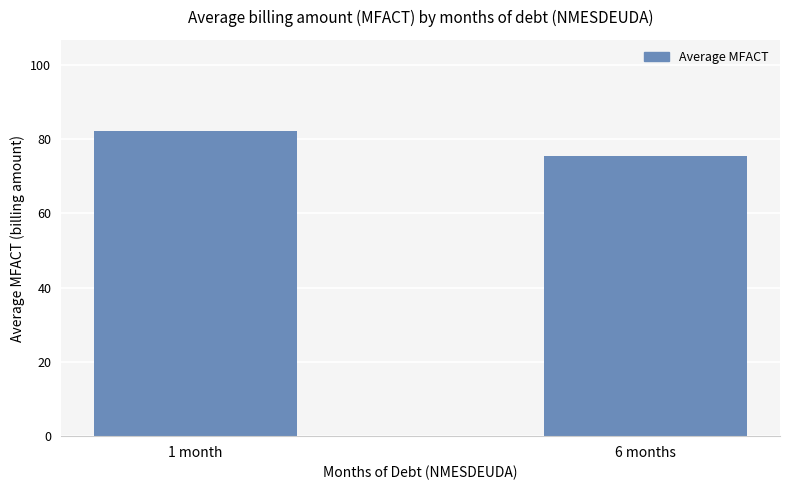

Reading left to right, what are all the values shown in this chart?

1 month=82.1	6 months=75.3